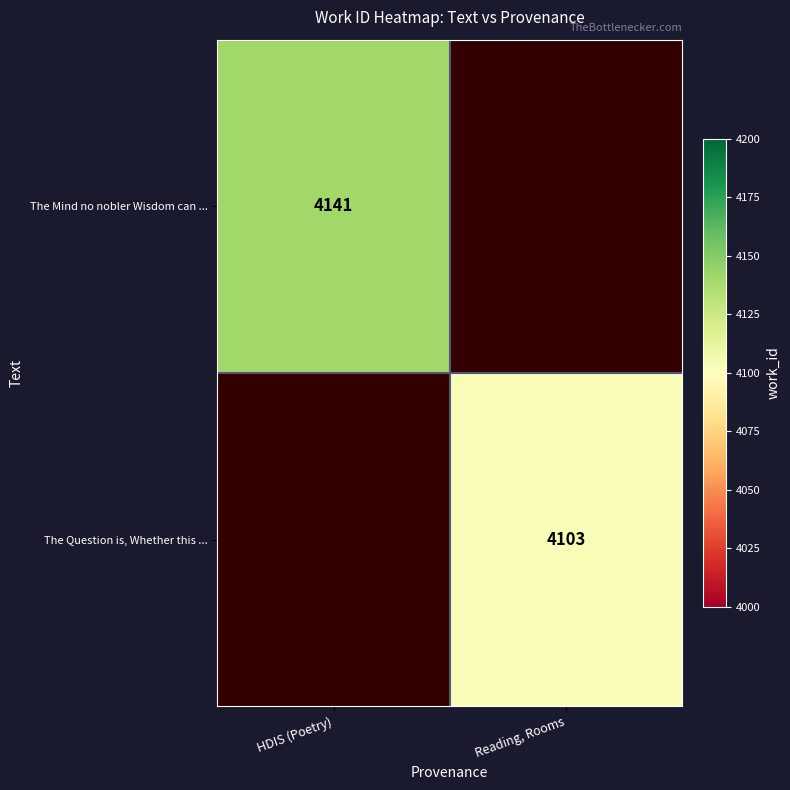

How many series are shown in this chart?

2